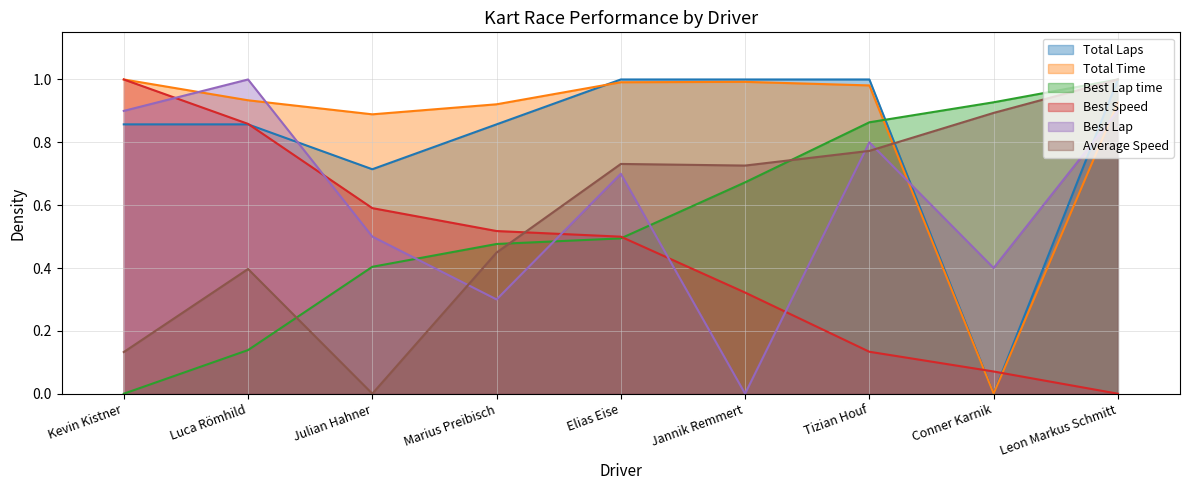

What are all the series names shown in the legend?

Total Laps, Total Time, Best Lap time, Best Speed, Best Lap, Average Speed